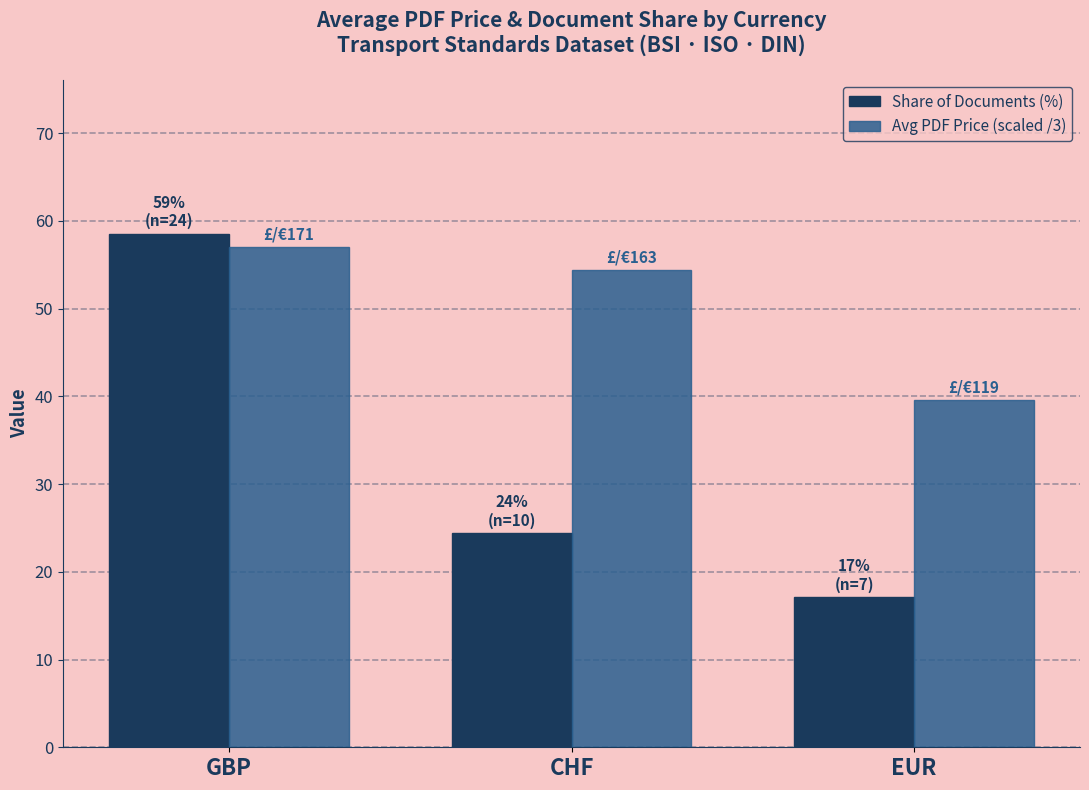

At which category does the chart reach its peak across all series?

GBP